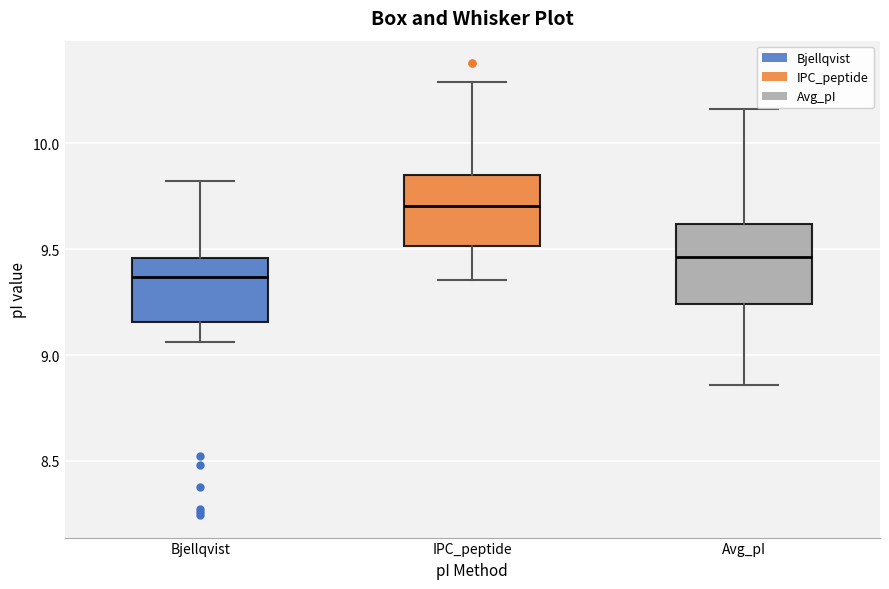

Reading left to right, transcribe this box plot: for each box, give where its median line is, the range the box spans, and where its two whiskers end, as read against the y-axis. The values are not printed on the chart, so give them approximately, as read against the axis.

Bjellqvist: median 9.35, box 9.15 to 9.45, whiskers 9.05 to 9.80
IPC_peptide: median 9.70, box 9.50 to 9.85, whiskers 9.35 to 10.30
Avg_pI: median 9.45, box 9.25 to 9.60, whiskers 8.85 to 10.15